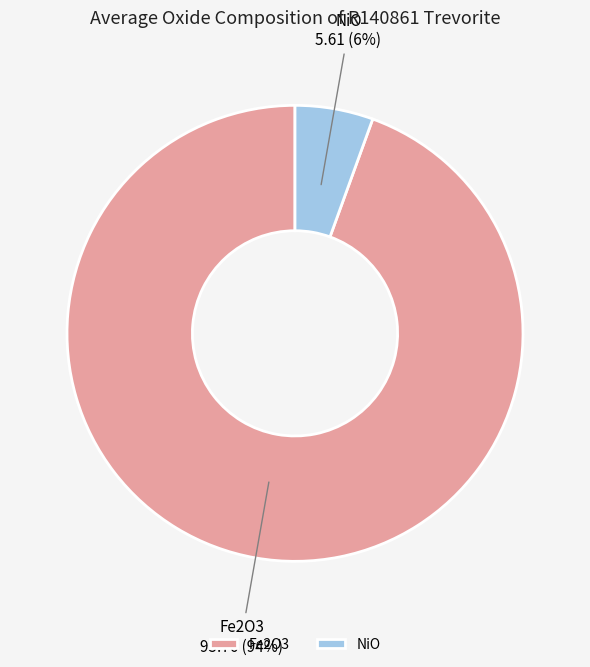

Which has a higher value, Fe2O3 or NiO?

Fe2O3